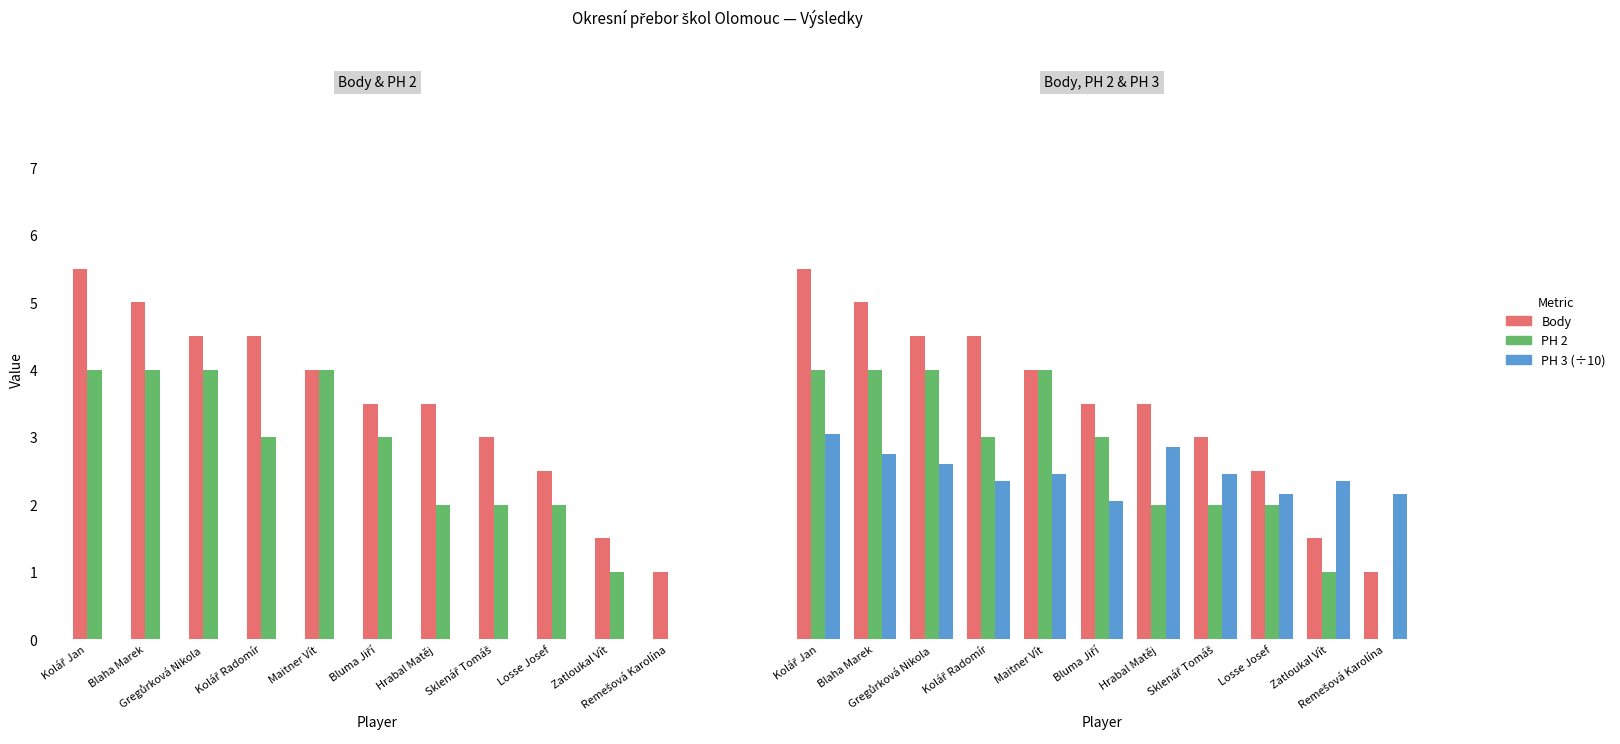

True or false: PH 3 (÷10) has a value of 0.9 at Kolář Radomír.

False